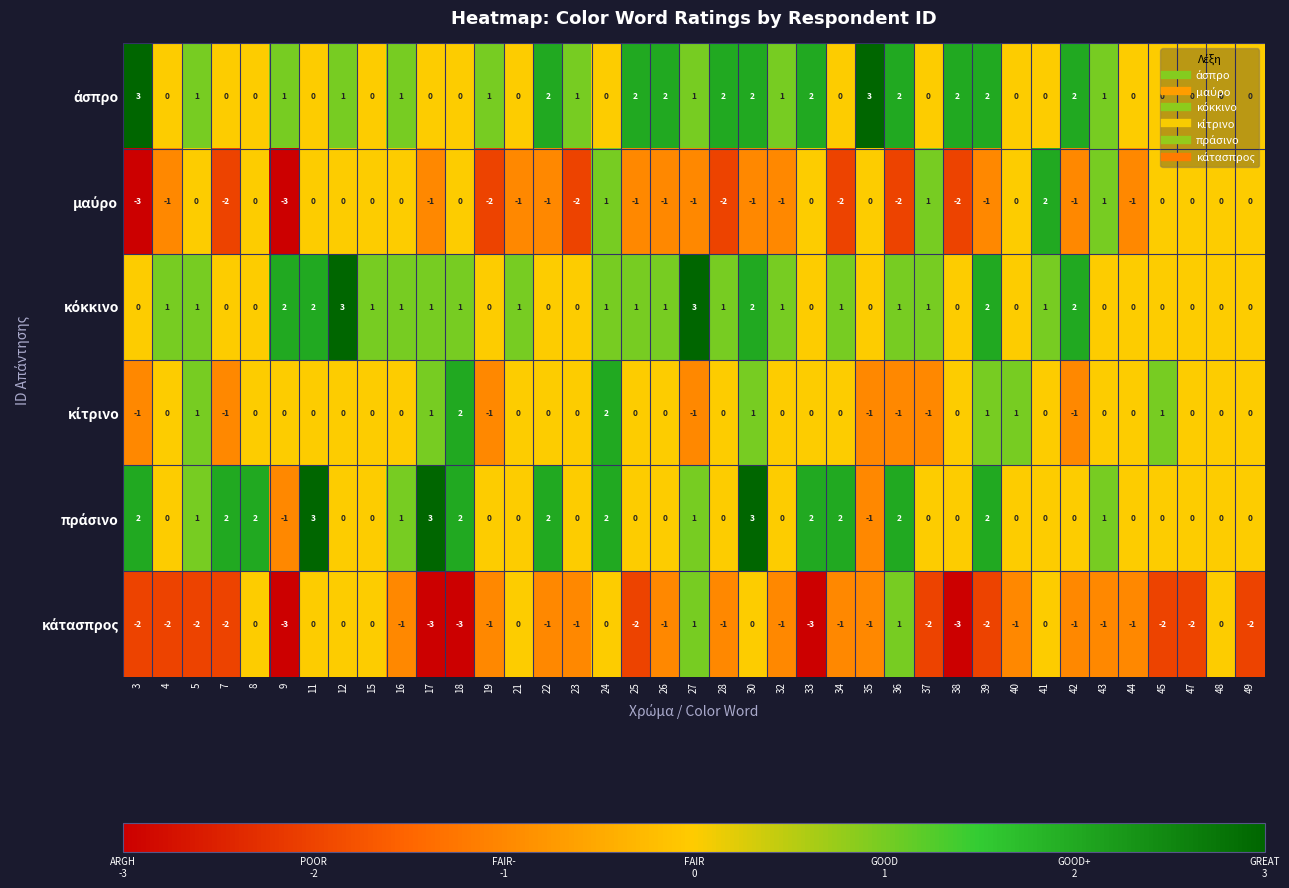

What is the spread (max minus min) of values at 26?

3